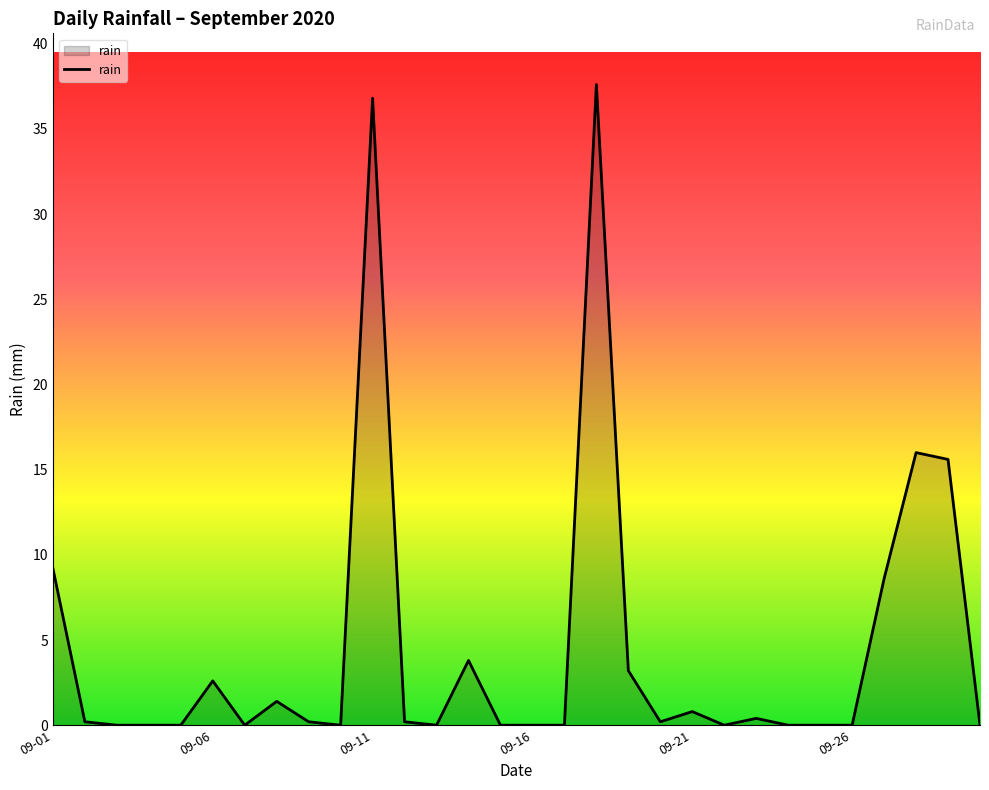

Reading left to right, list all the values displayed in this chart.

9.2	0.2	0.0	0.0	0.0	2.6	0.0	1.4	0.2	0.0	36.8	0.2	0.0	3.8	0.0	0.0	0.0	37.6	3.2	0.2	0.8	0.0	0.4	0.0	0.0	0.0	8.6	16.0	15.6	0.0